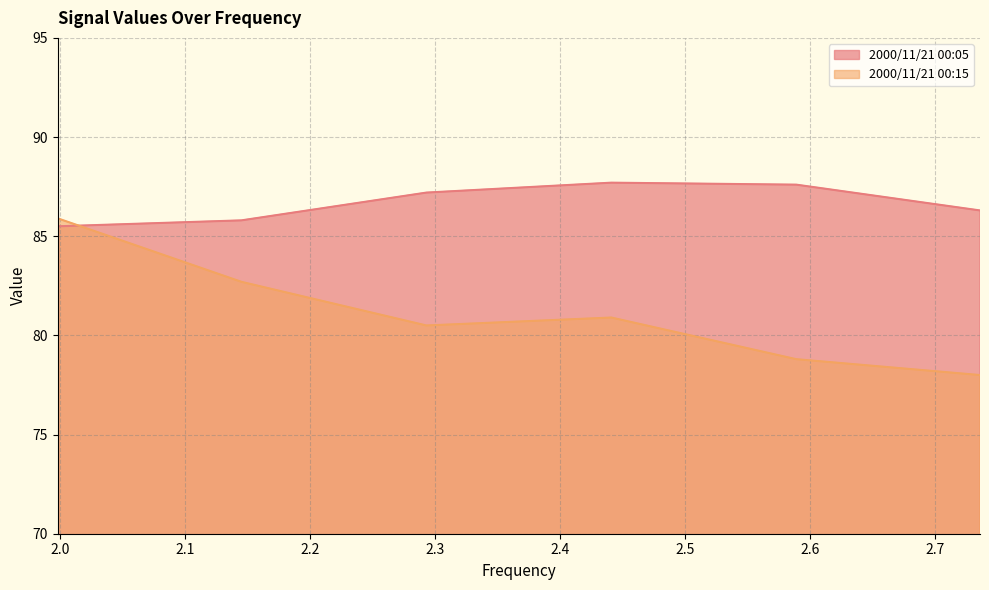

At which label does 2000/11/21 00:15 first exceed 80?

1.998